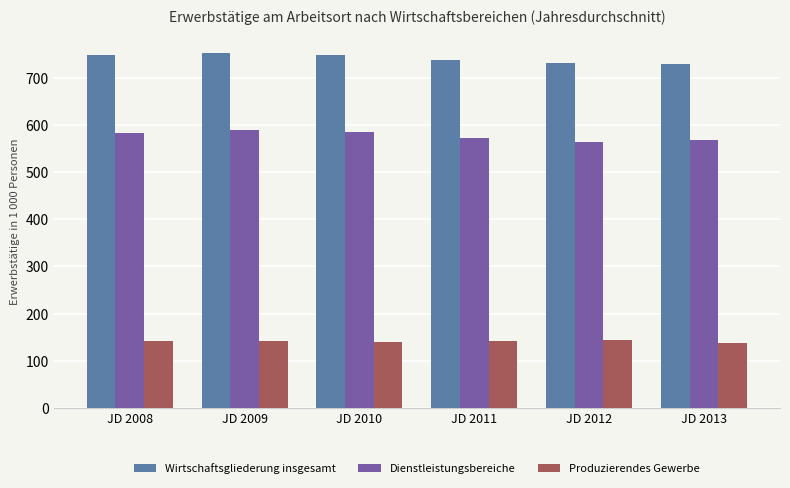

Is it true that Wirtschaftsgliederung insgesamt equals 747.6 at JD 2008?

True